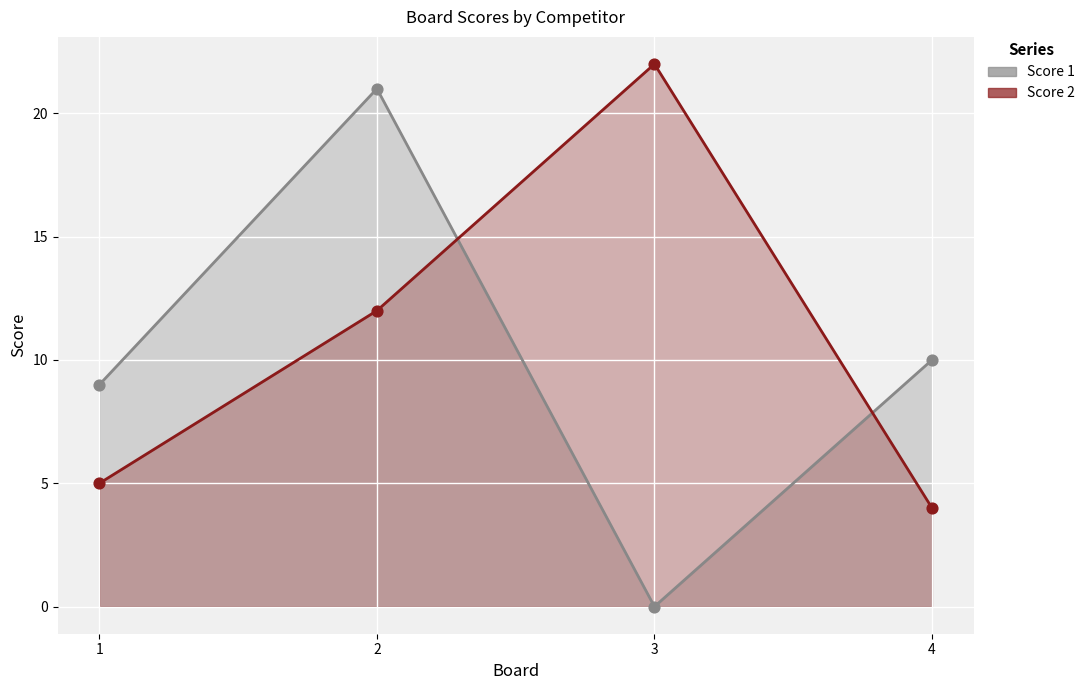

Which series has the largest total across all categories?

Score 2